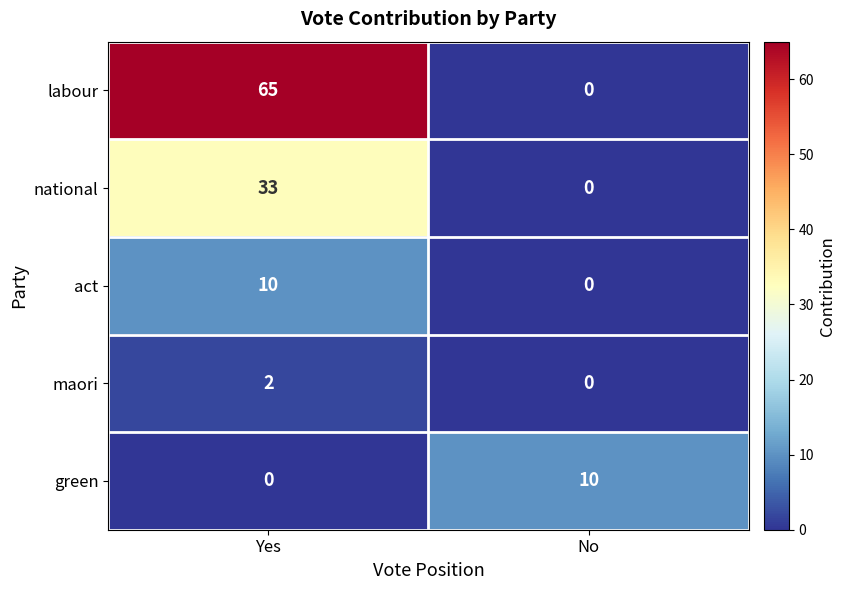

What is the total value across all series at Yes?

110